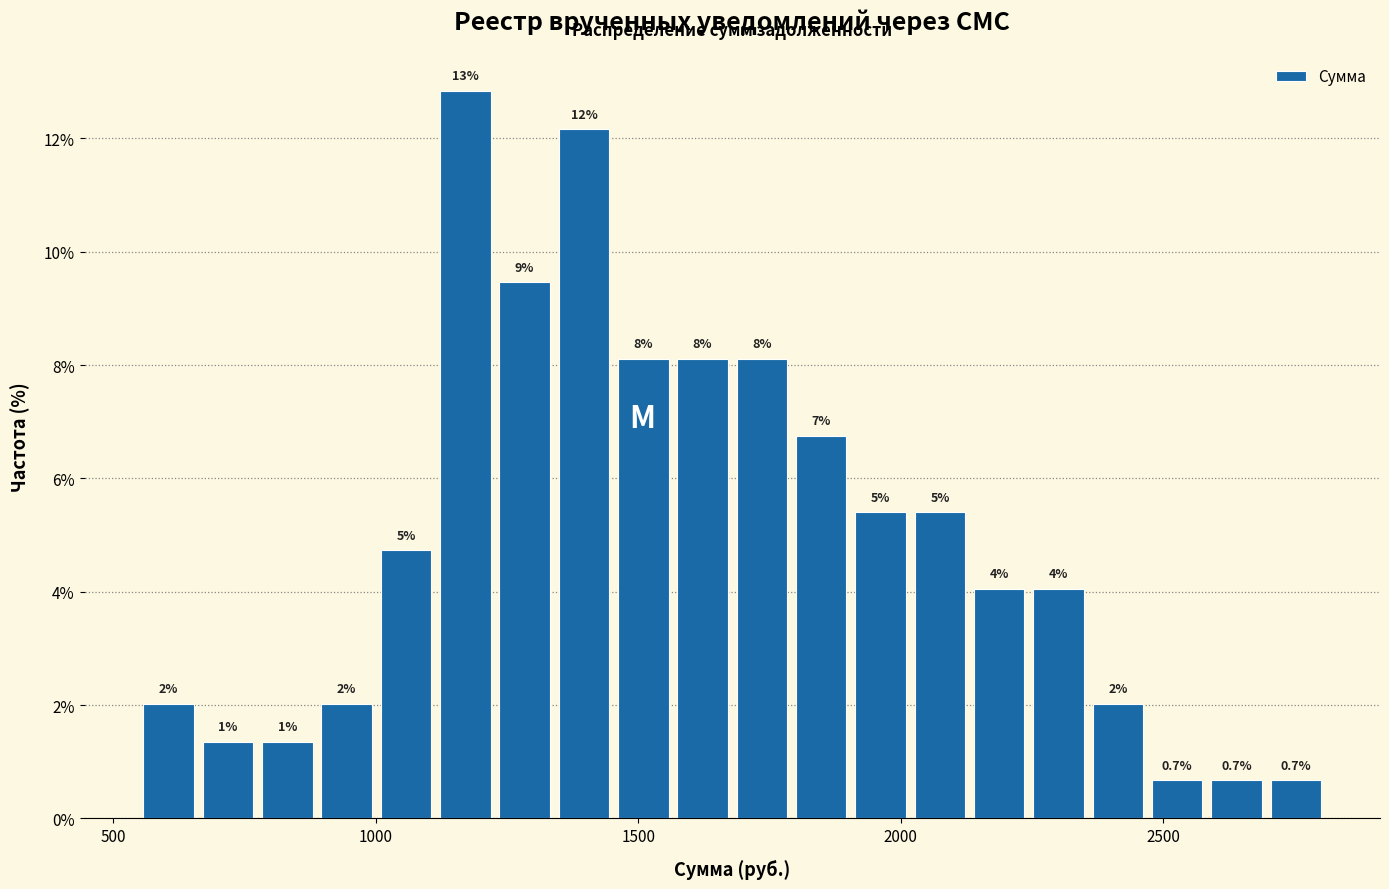

Around what value on the x-axis is the tallest bar? Give the approximate position of its centre, as read against the axis.

1150